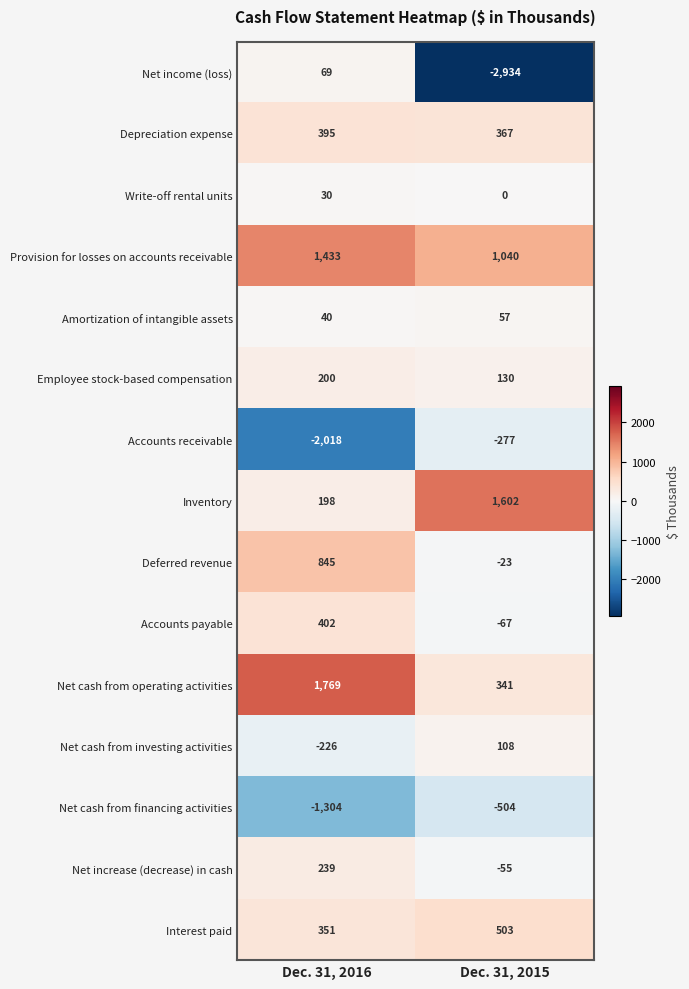

What value does the Inventory series have at Dec. 31, 2015, to the nearest 50?

1600